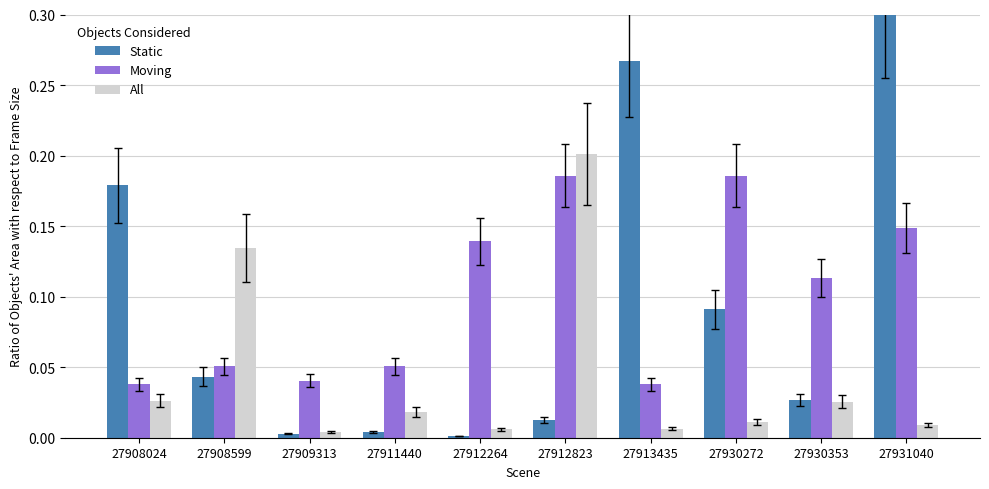

At which category is the sum across all series the highest?

27931040